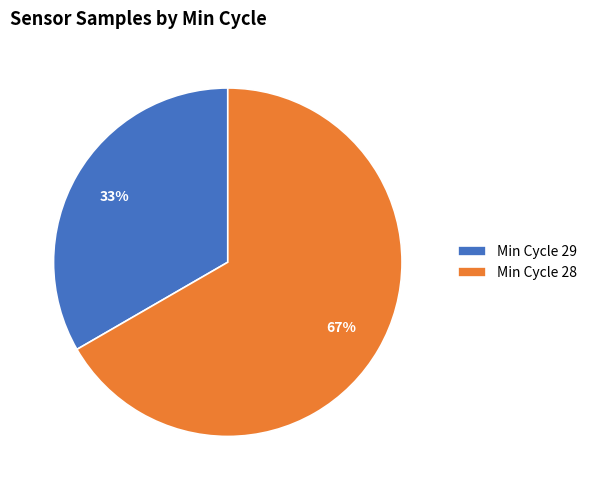

Is the sum of Min Cycle 28 and Min Cycle 29 greater than half?

Yes